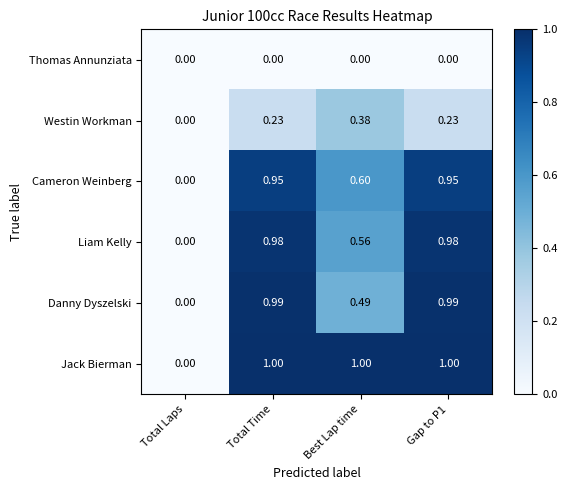

Which series has the largest range (max minus min)?

Jack Bierman